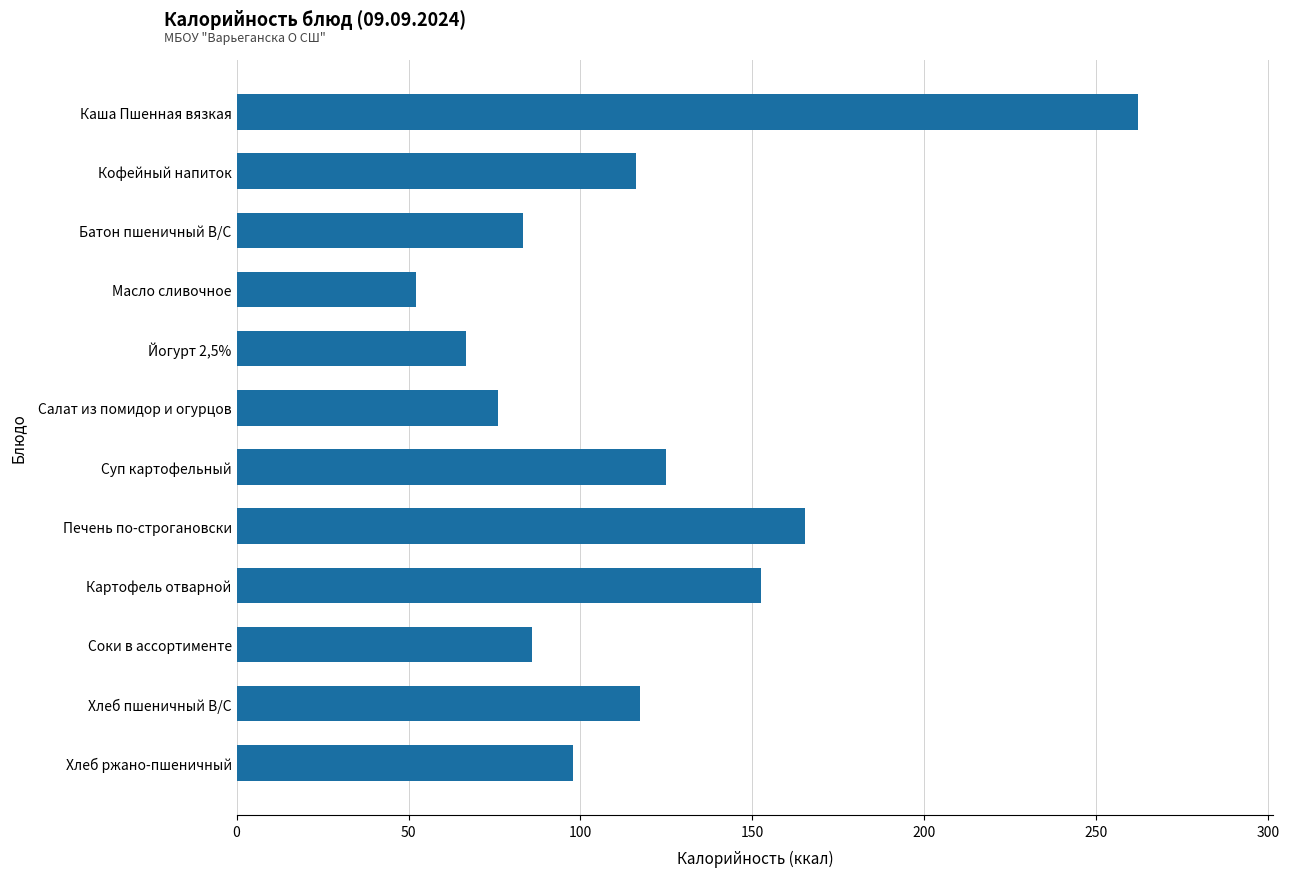

What is the change in value from Каша Пшенная вязкая to Масло сливочное?

-210.0